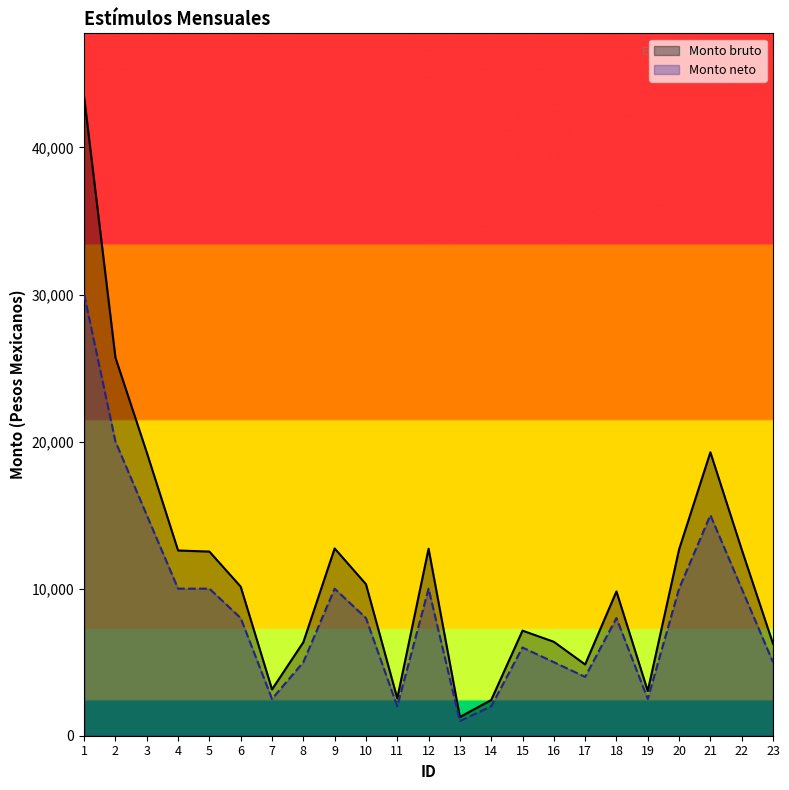

What is the value of the Monto bruto point at the 20th from the left?

12667.3